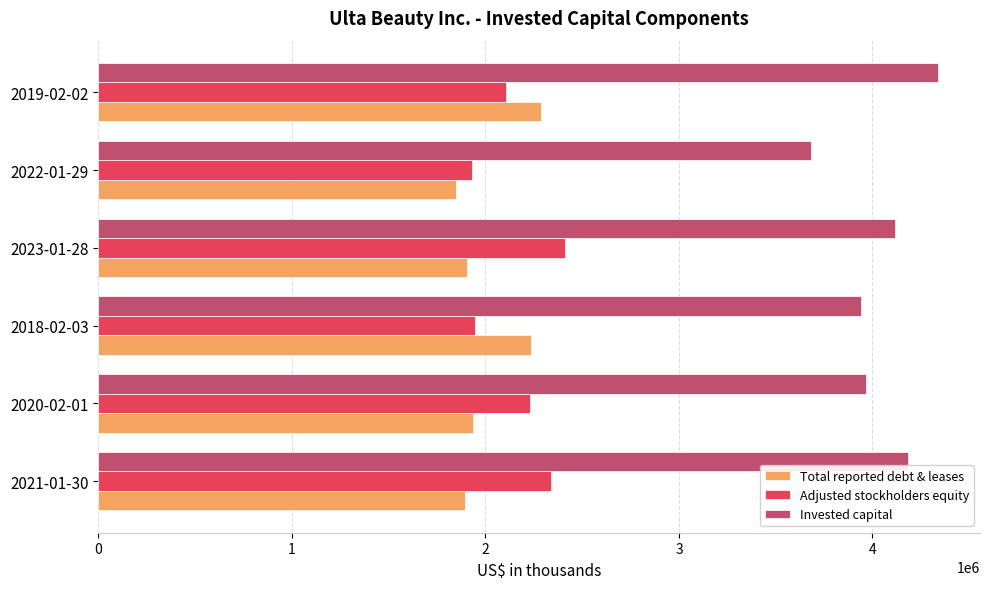

How many data points in Adjusted stockholders equity are less than 2230359?

3